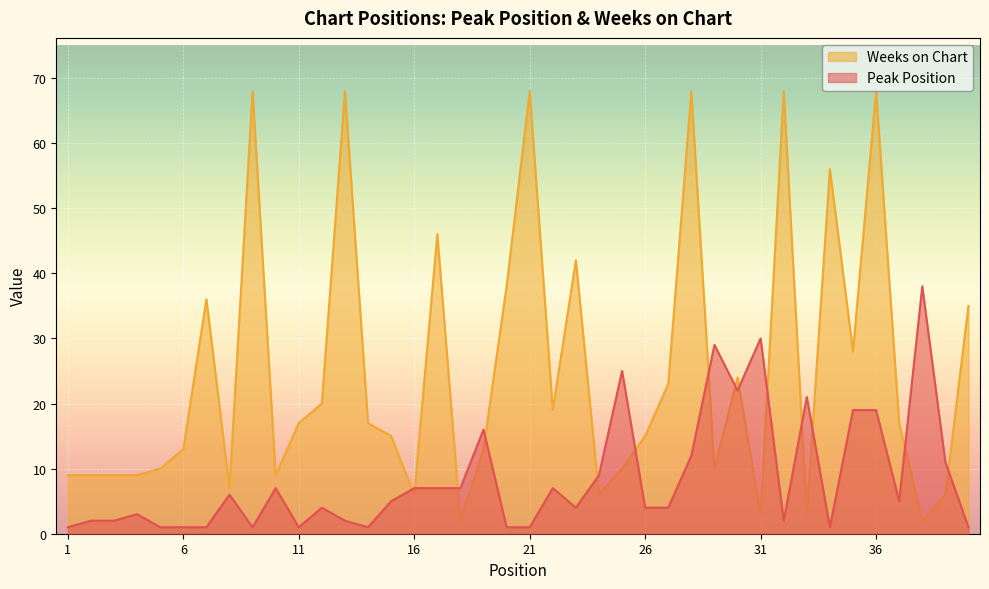

How many lines are shown in the chart?

2